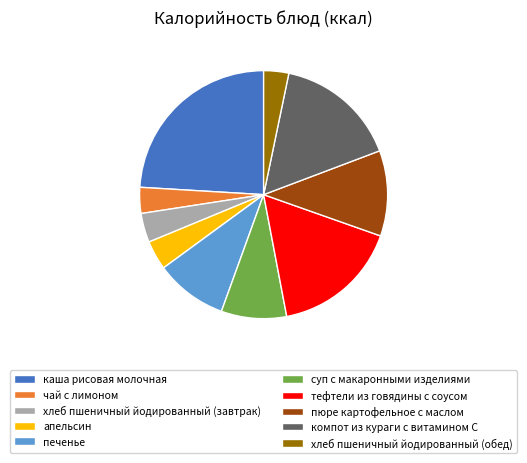

Is компот из кураги с витамином С the majority of the pie?

No